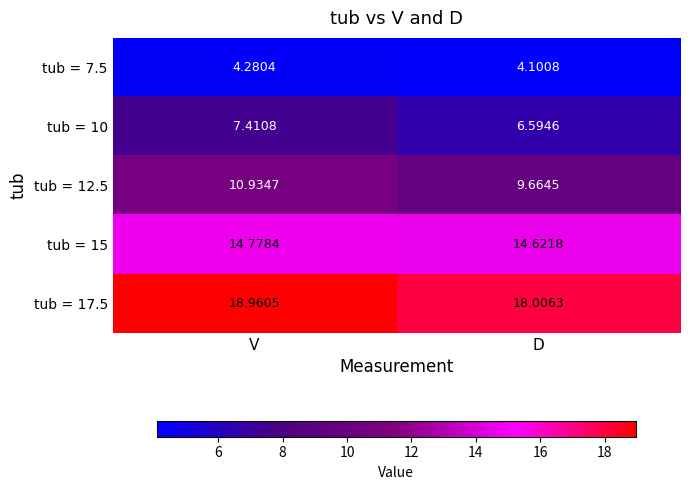

Which series has the largest range (max minus min)?

tub = 12.5